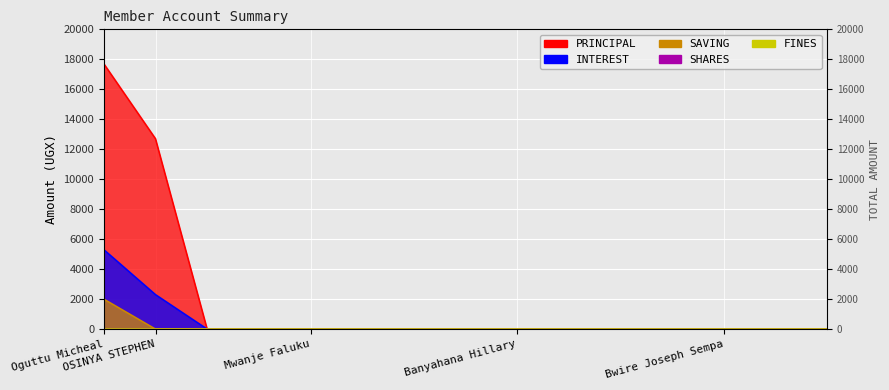

Rank the series by their maximum value, from highest to lowest.

PRINCIPAL, INTEREST, SAVING, SHARES, FINES